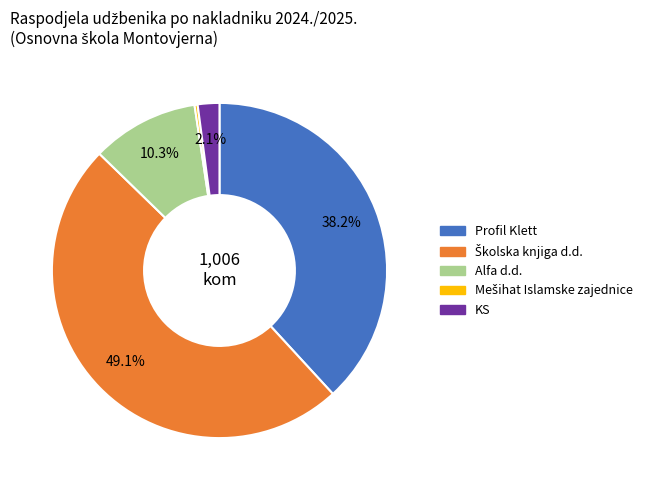

Is there a majority slice in this chart?

No